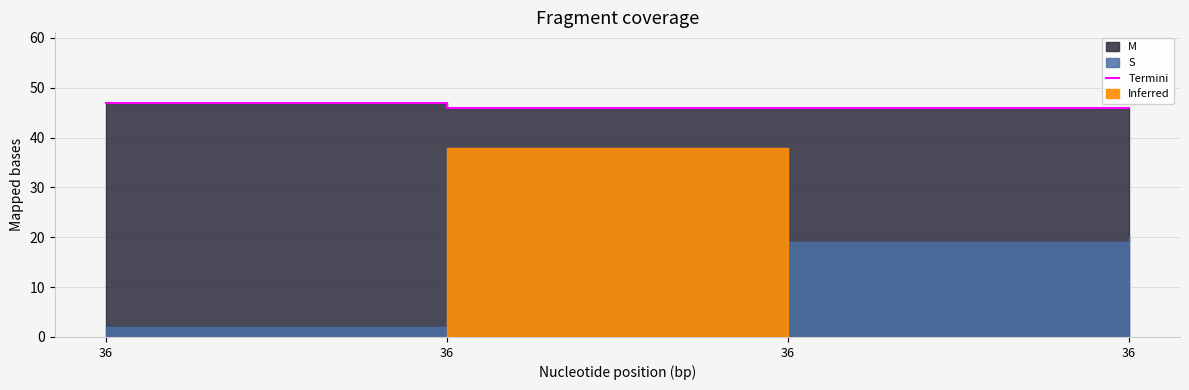

True or false: the data shows 46 at 36.

True